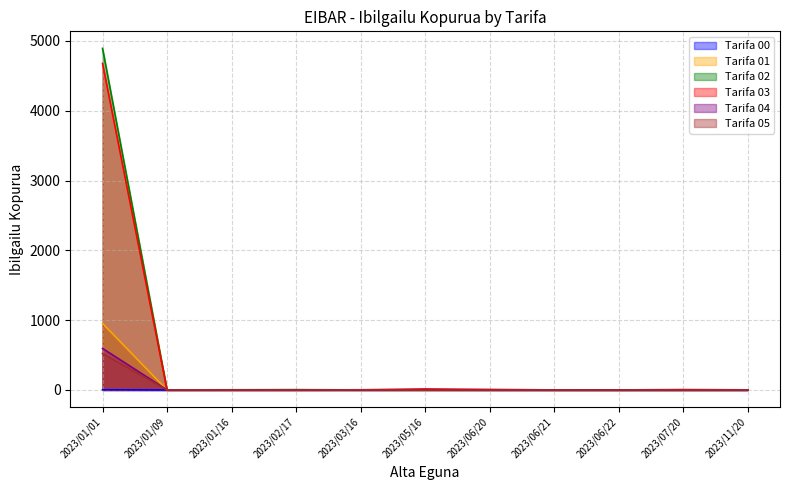

What is the value of the Tarifa 04 point at the 6th from the left?

3